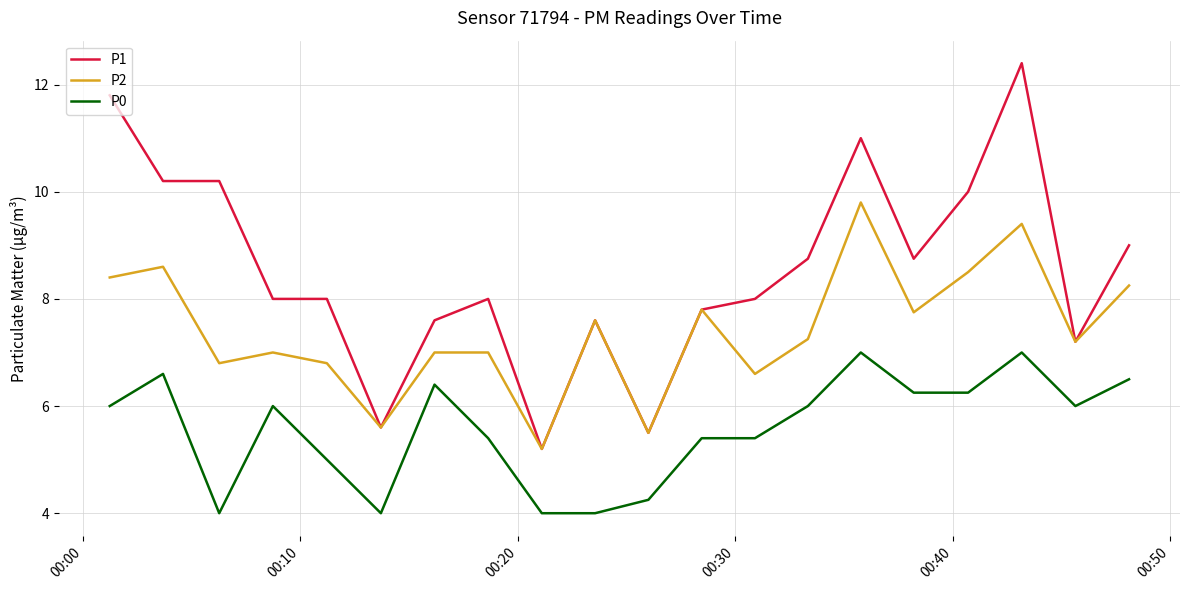

How many series are shown in this chart?

3